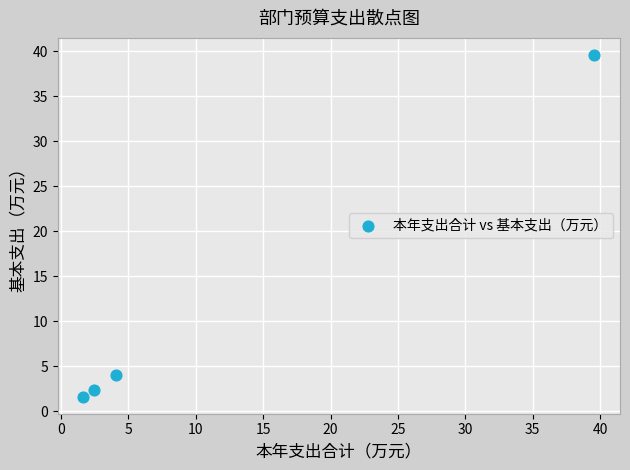

What is the average X value?

11.9